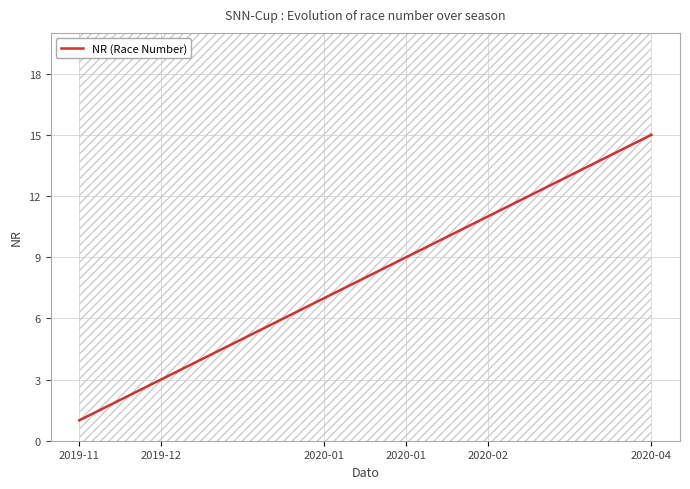

Which label corresponds to the smallest value in the chart?

2019-11